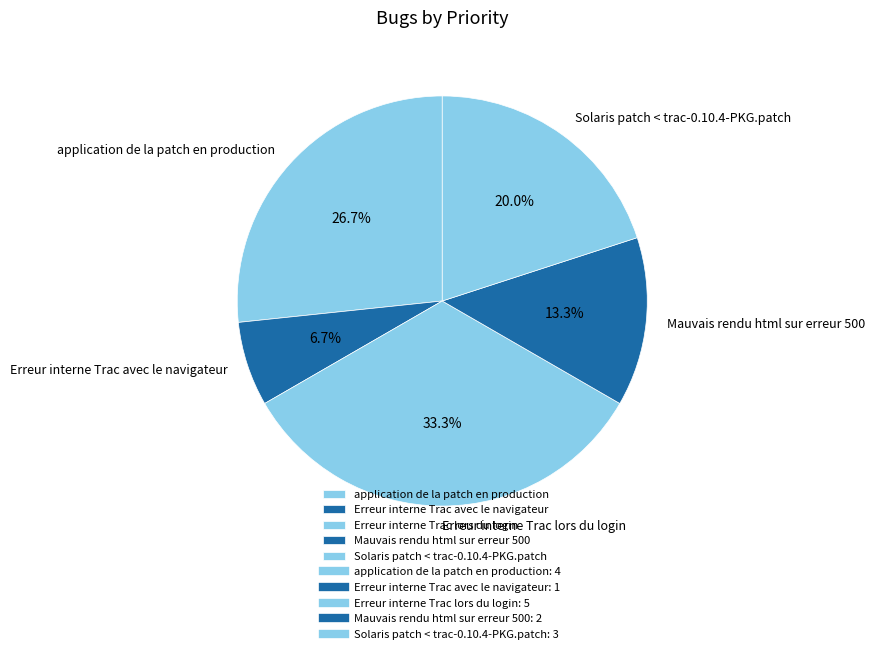

What percentage is NOT represented by Mauvais rendu html sur erreur 500?

86.7%